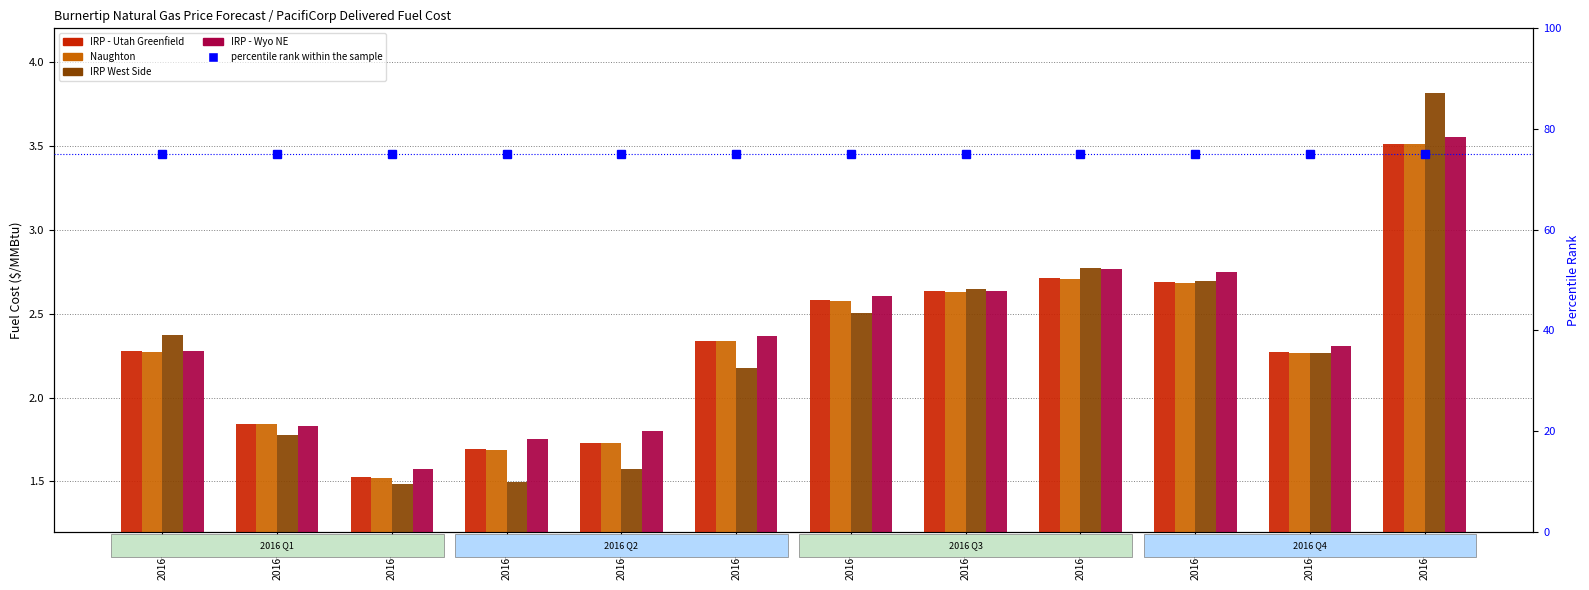

At 2016-10, list the series in order from largest to smallest.

percentile rank within the sample, IRP - Wyo NE, IRP West Side, IRP - Utah Greenfield, Naughton